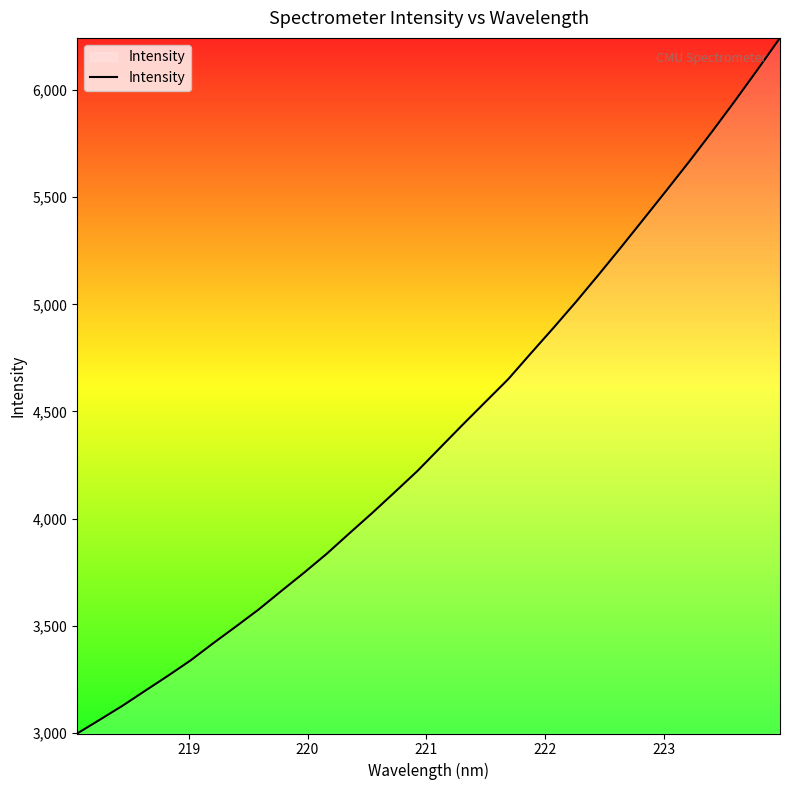

What is the difference between the second highest and minimum values?

3098.3